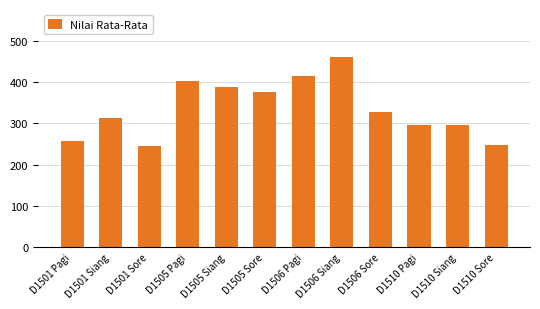

The chart shows a value of 247.5 at D1510 Sore. True or false?

True